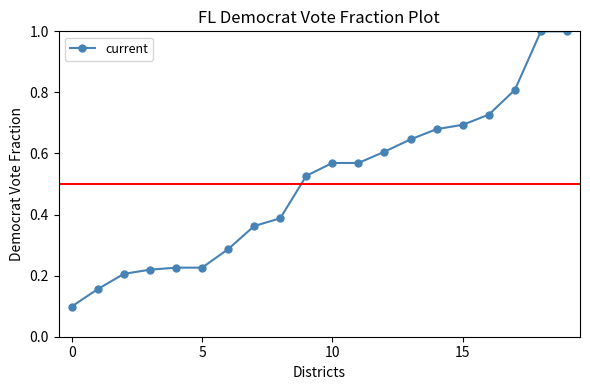

What is the sum of all values?

10.0